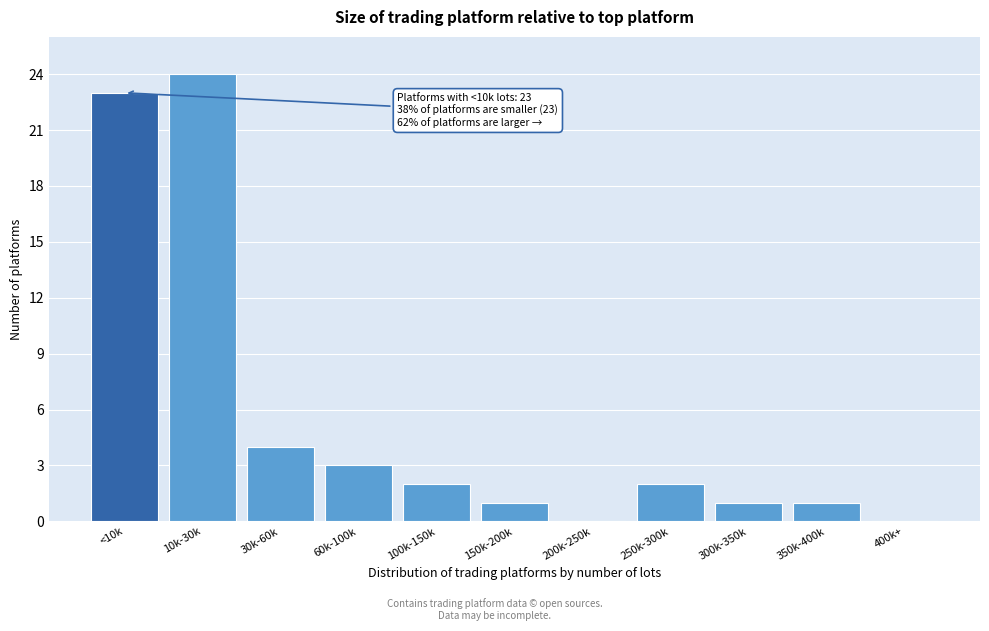

Reading right to left, list all the values displayed in this chart.

400k+=0	350k-400k=1	300k-350k=1	250k-300k=2	200k-250k=0	150k-200k=1	100k-150k=2	60k-100k=3	30k-60k=4	10k-30k=24	<10k=23